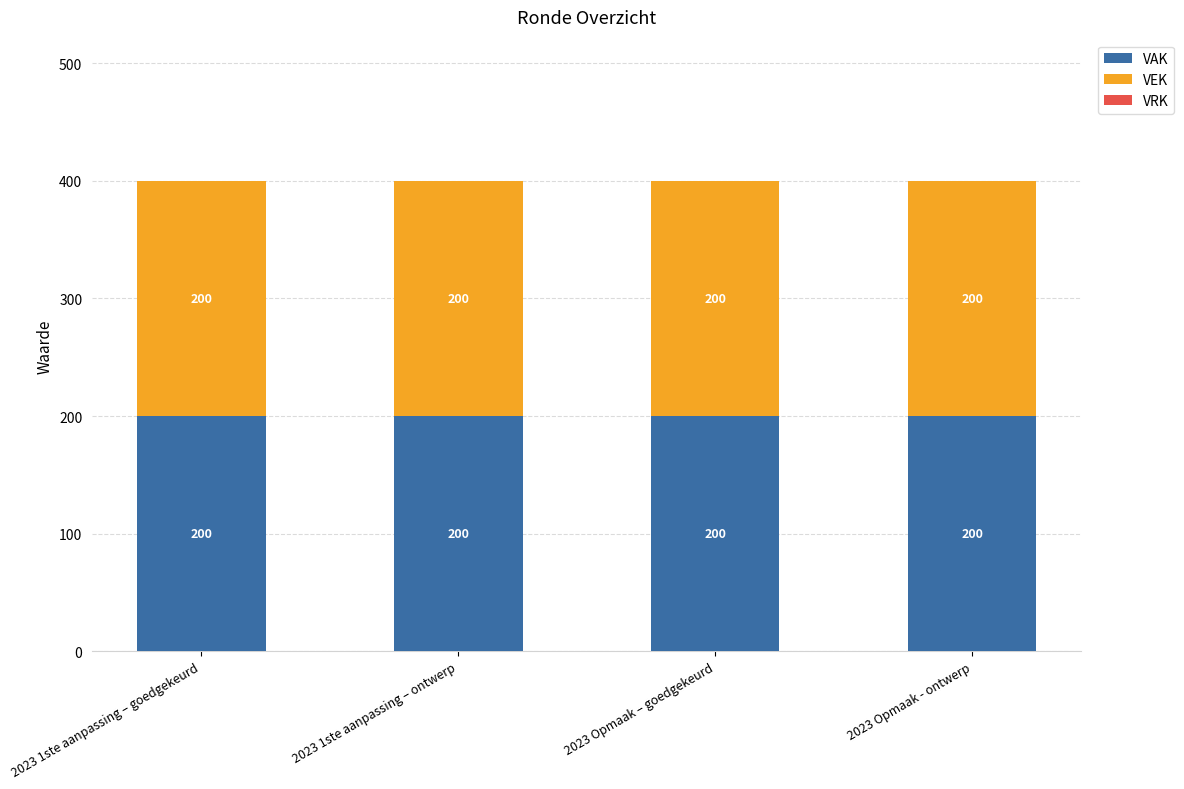

The value of VRK at 2023 Opmaak – goedgekeurd is 0. True or false?

True